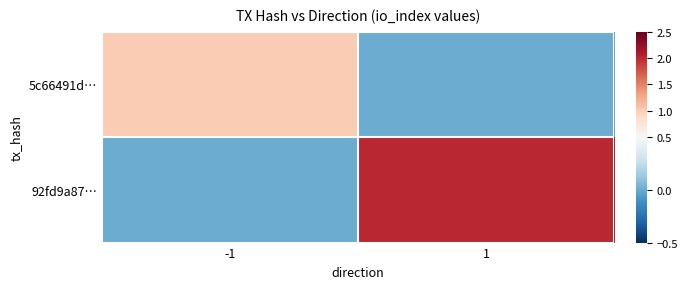

Reading left to right, what are all the values shown in this chart?

5c66491d…: -1=1	1=0
92fd9a87…: -1=0	1=2